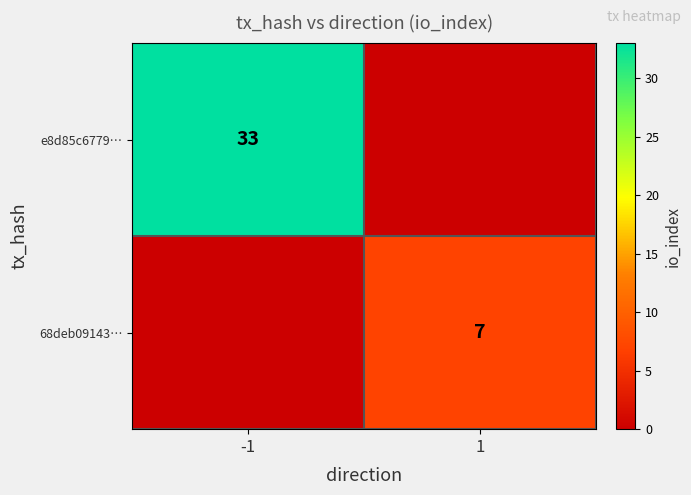

Which series has the largest range (max minus min)?

e8d85c6779…